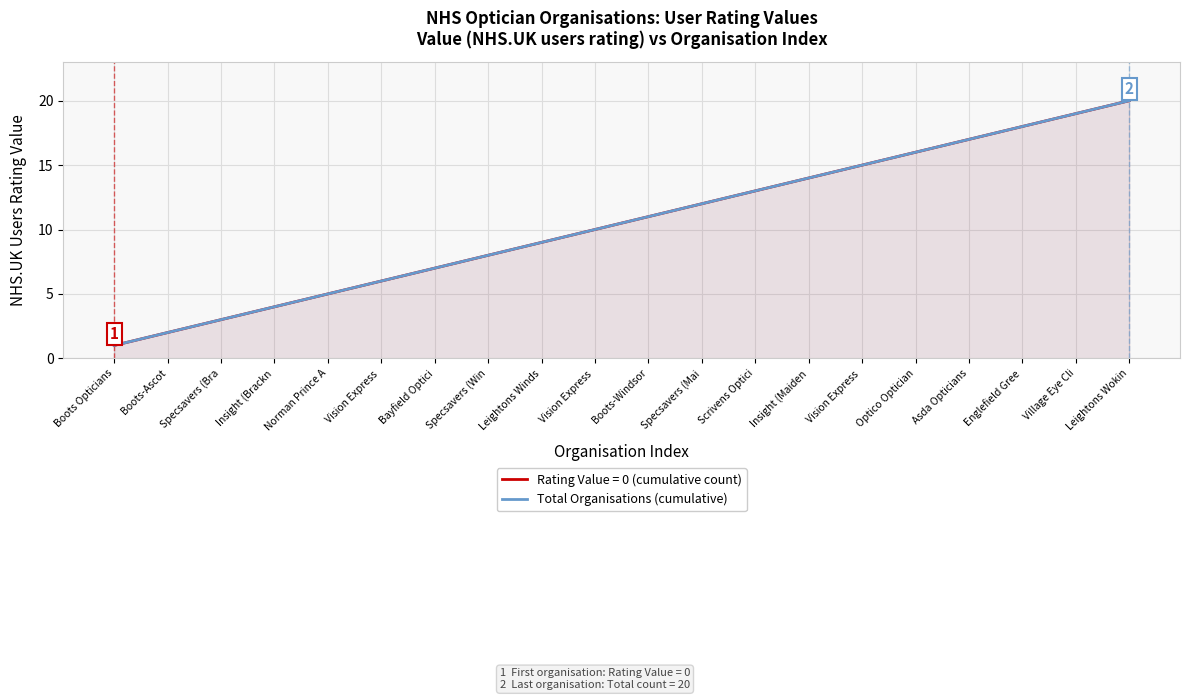

Reading right to left, list all the values displayed in this chart.

20	19	18	17	16	15	14	13	12	11	10	9	8	7	6	5	4	3	2	1